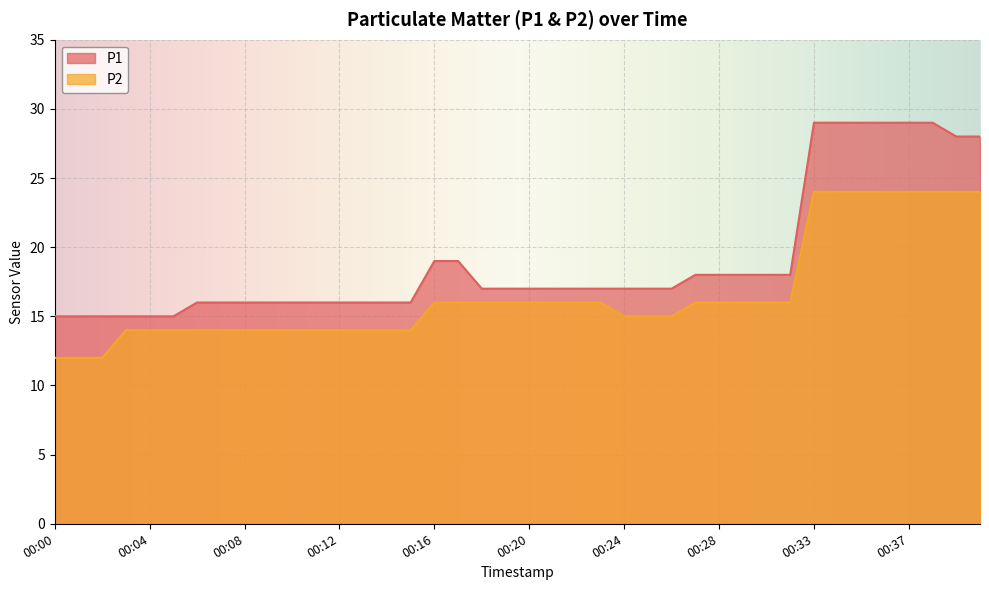

How many lines are shown in the chart?

2